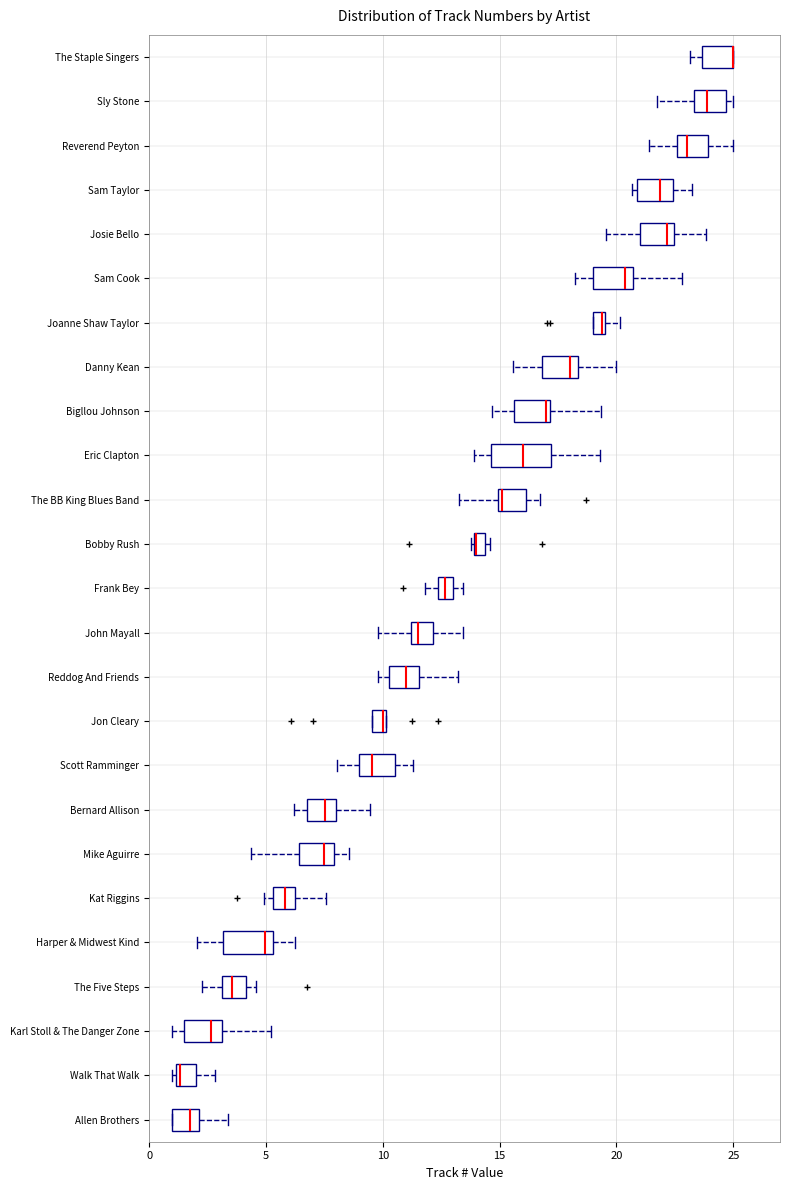

Where is the left edge of the box for The Five Steps on the x-axis? The values are not printed on the chart, so give them approximately, as read against the axis.

3.0